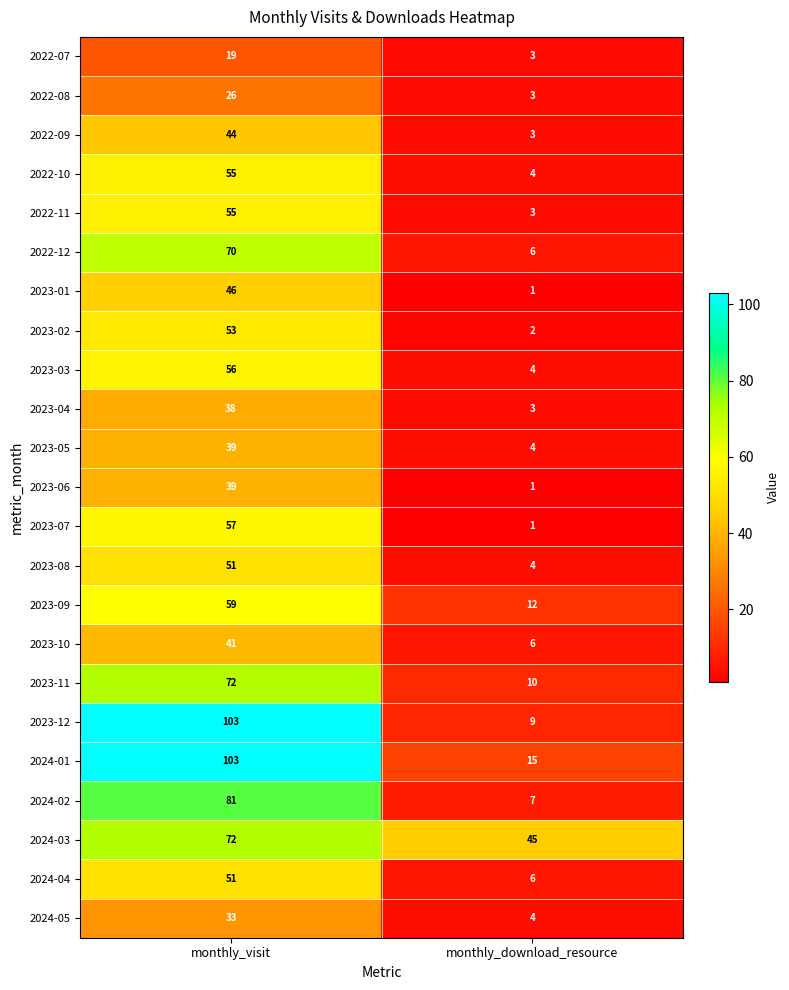

What is the sum of the 2022-10 values at monthly_download_resource and monthly_visit?

59